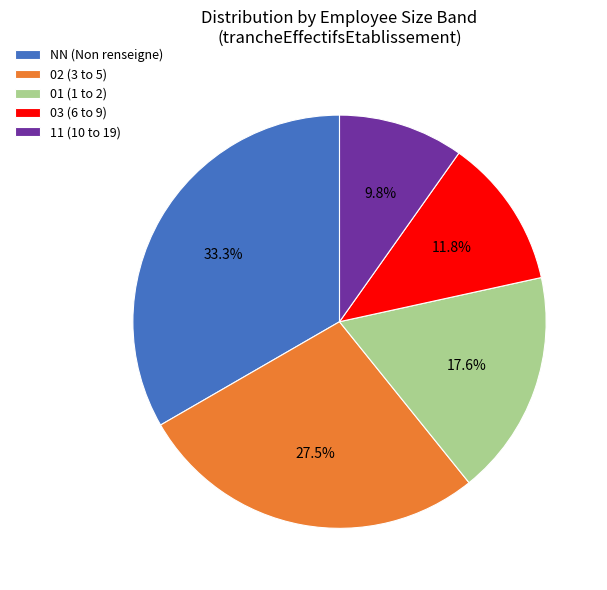

What portion of the pie excludes 02?

72.5%